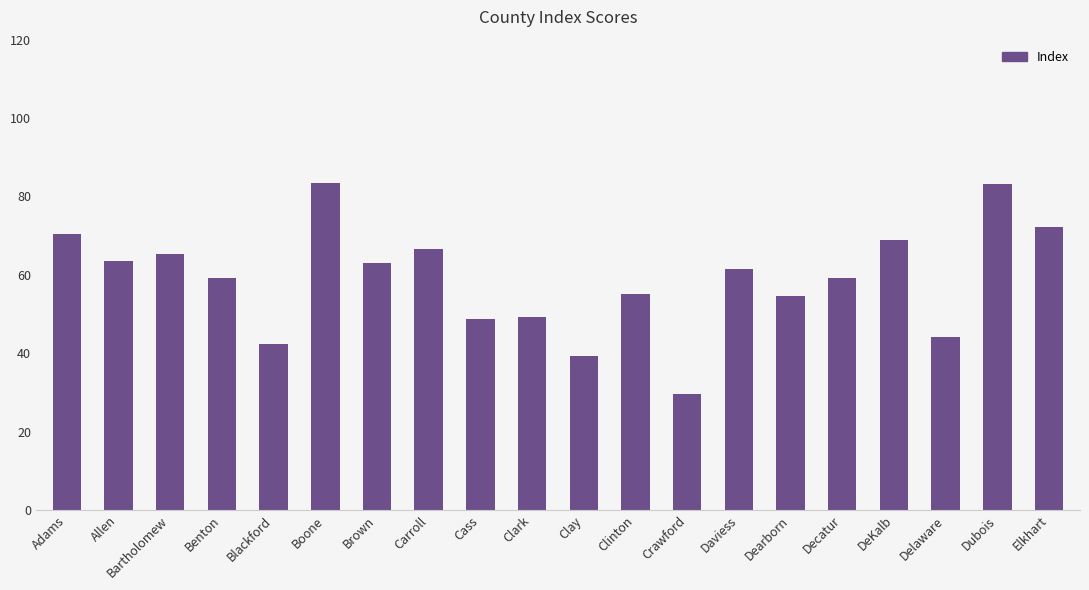

What is the approximate value at Bartholomew?

65.3